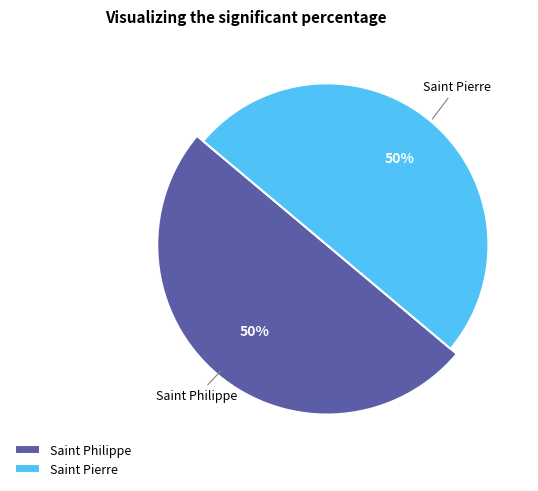

How many segments does this pie chart have?

2